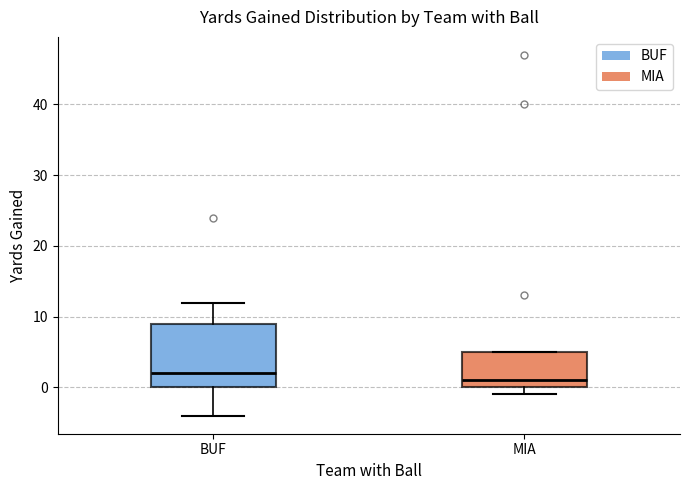

Comparing the boxes themselves (not the whiskers), which one is the tallest?

BUF